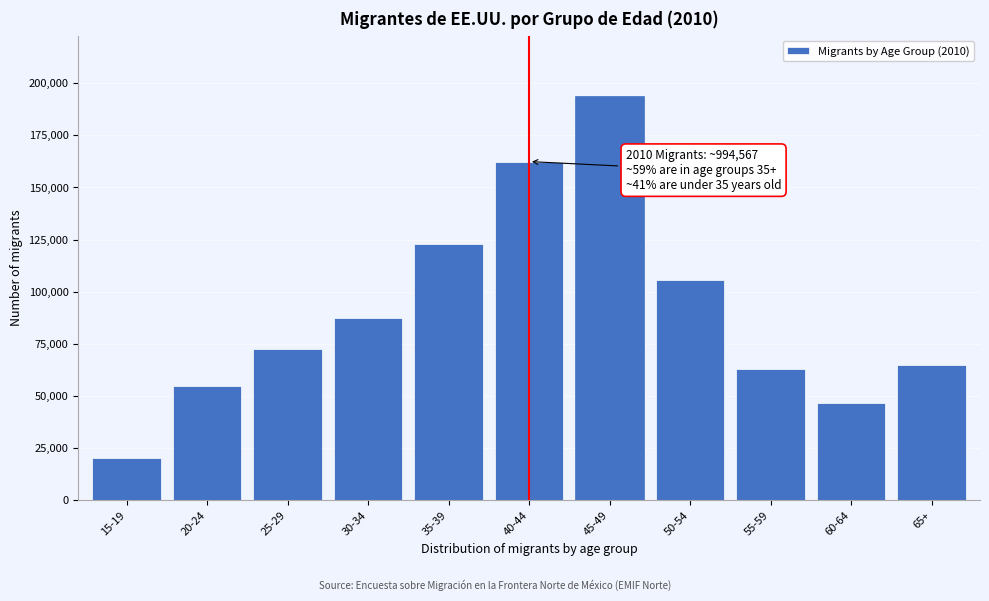

Reading right to left, extract all data points from this chart.

65+=64758.6	60-64=46503.5	55-59=63116.7	50-54=105839.0	45-49=193777.8	40-44=162406.7	35-39=122814.9	30-34=87363.4	25-29=72341.0	20-24=54538.7	15-19=20471.9